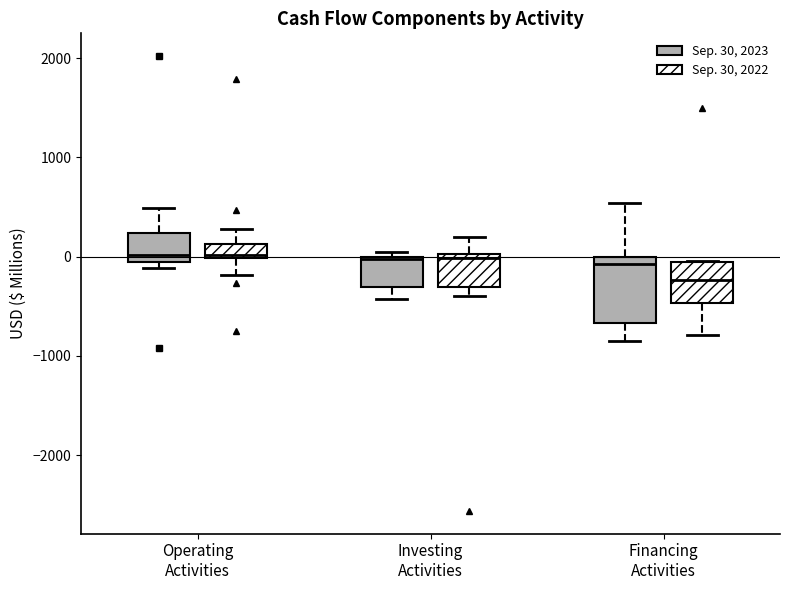

Reading left to right, read every box against the y-axis: the position of its median line, the range the box covers, and the ends of its whiskers. The values are not printed on the chart, so give them approximately, as read against the axis.

Operating Activities (Sep. 30, 2023): median 0, box -100 to 200, whiskers -100 (just below the box's lower edge) to 500
Operating Activities (Sep. 30, 2022): median 0 (just above the box's lower edge), box 0 to 100, whiskers -200 to 300
Investing Activities (Sep. 30, 2023): median 0, box -300 to 0, whiskers -400 to 0 (just above the box's upper edge)
Investing Activities (Sep. 30, 2022): median 0 (just below the box's upper edge), box -300 to 0, whiskers -400 to 200
Financing Activities (Sep. 30, 2023): median -100, box -700 to 0, whiskers -900 to 500
Financing Activities (Sep. 30, 2022): median -200, box -500 to -100, whiskers -800 to 0